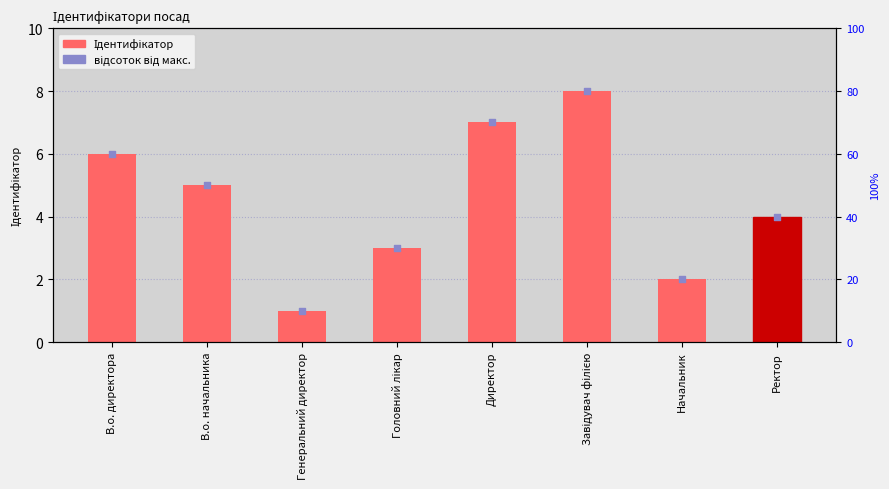

Which series has the largest total across all categories?

відсоток від макс.